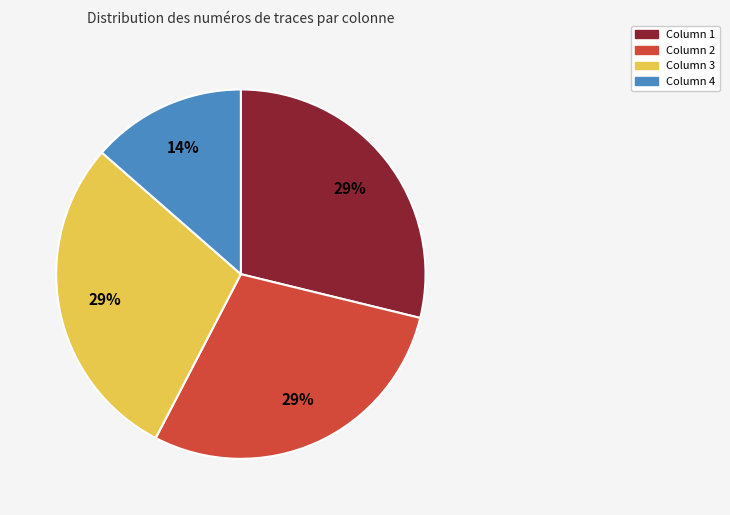

Which slice is the smallest?

Column 4